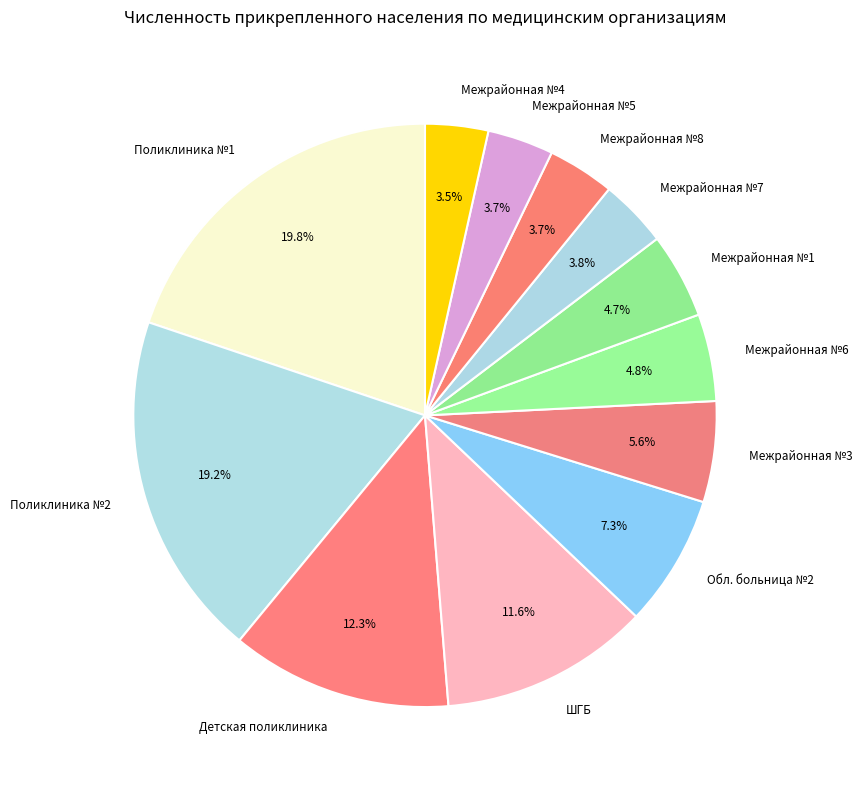

Does any single category account for the majority?

No